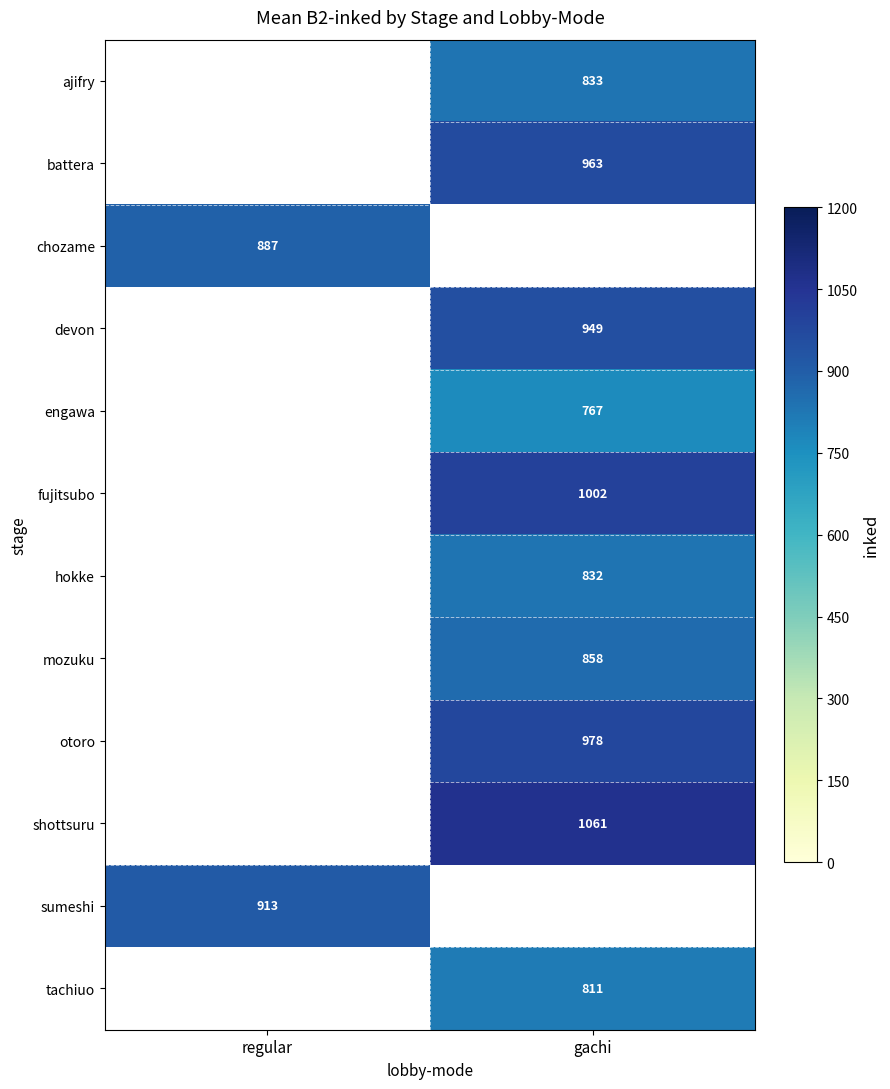

Is the value of shottsuru at gachi greater than the value of chozame at regular?

Yes